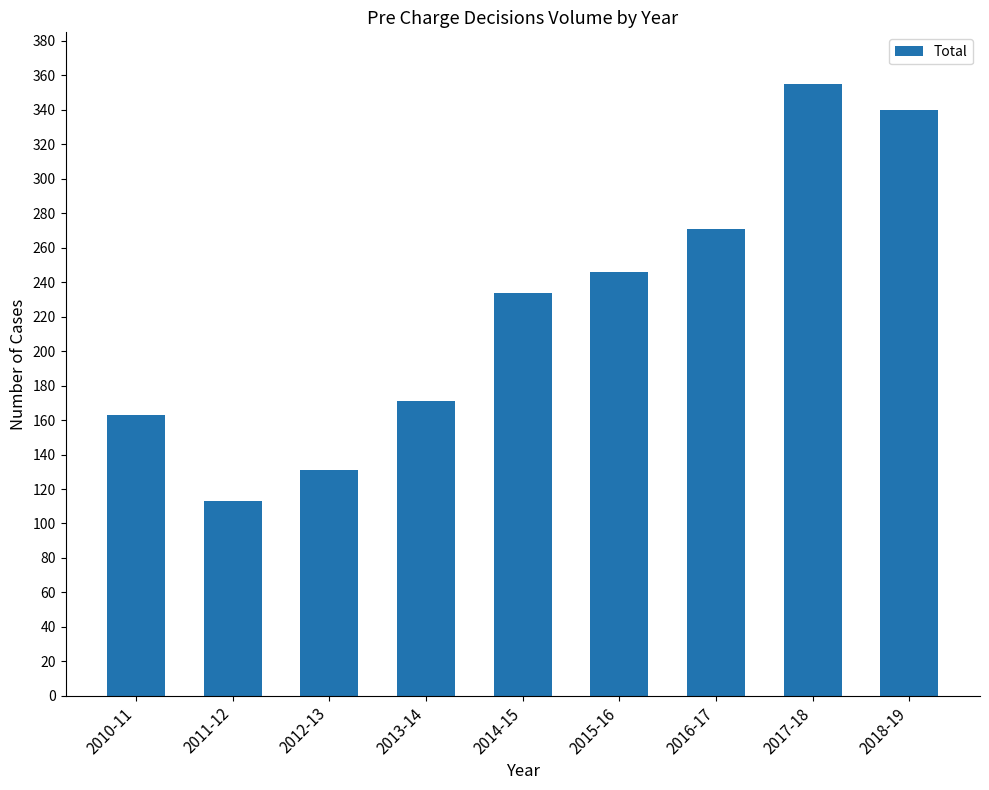

List the labels in order of value, smallest first.

2011-12, 2012-13, 2010-11, 2013-14, 2014-15, 2015-16, 2016-17, 2018-19, 2017-18